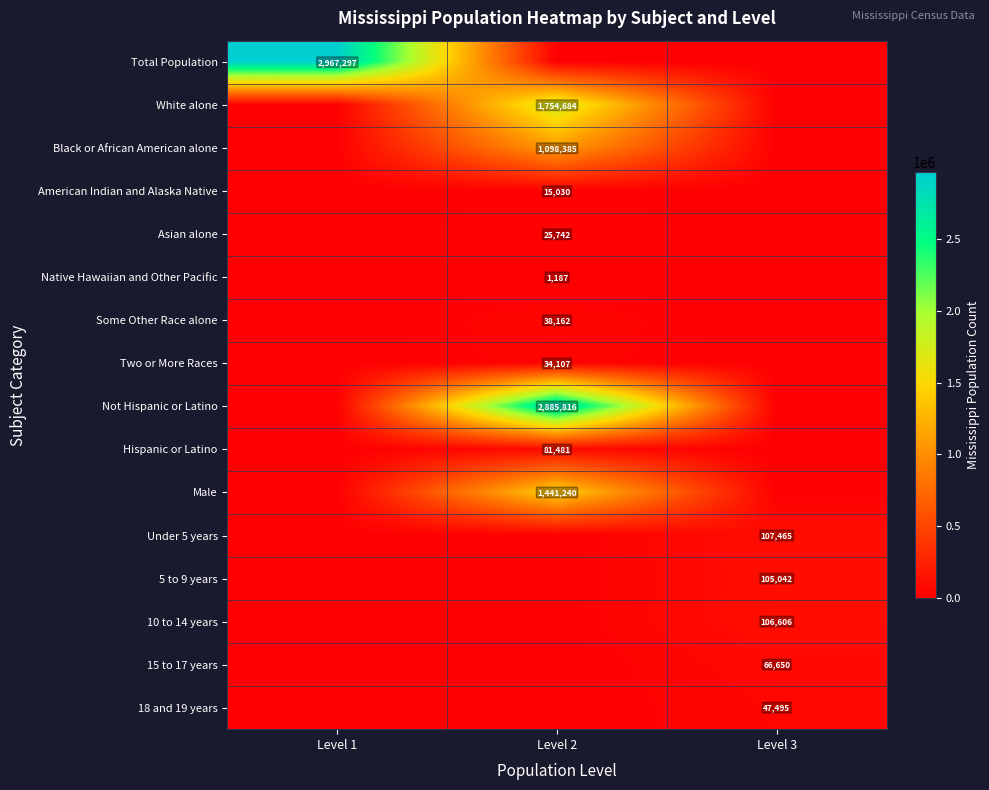

Rank the categories by Native Hawaiian and Other Pacific value from highest to lowest.

Level 2, Level 1, Level 3